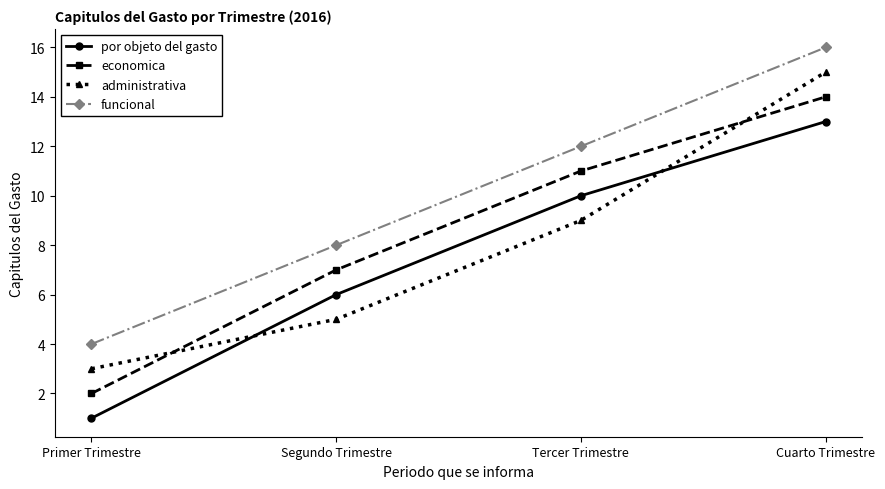

Rank the series by their maximum value, from highest to lowest.

funcional, administrativa, economica, por objeto del gasto